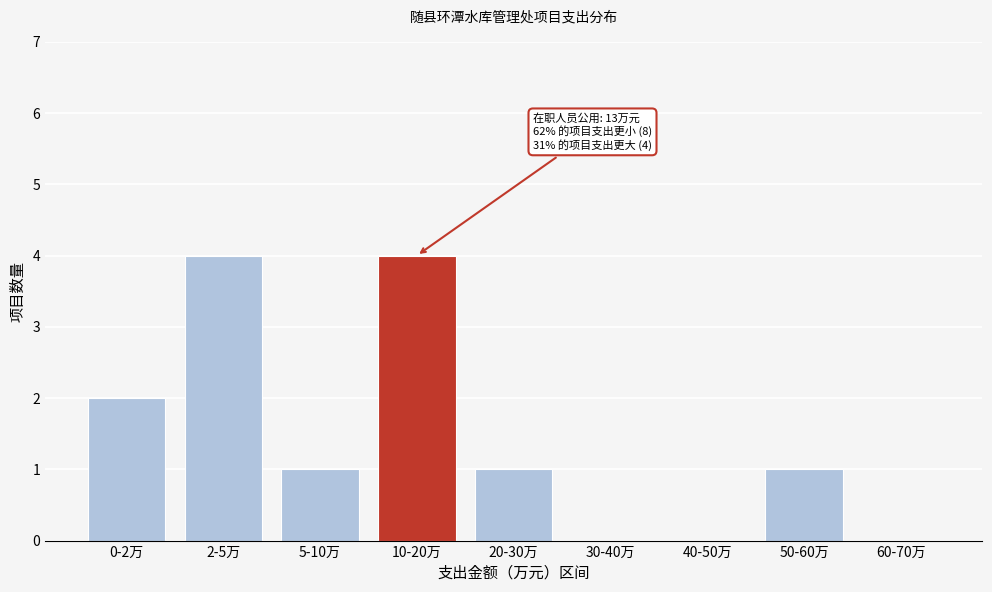

Reading left to right, list all the values displayed in this chart.

0-2万=2	2-5万=4	5-10万=1	10-20万=4	20-30万=1	30-40万=0	40-50万=0	50-60万=1	60-70万=0